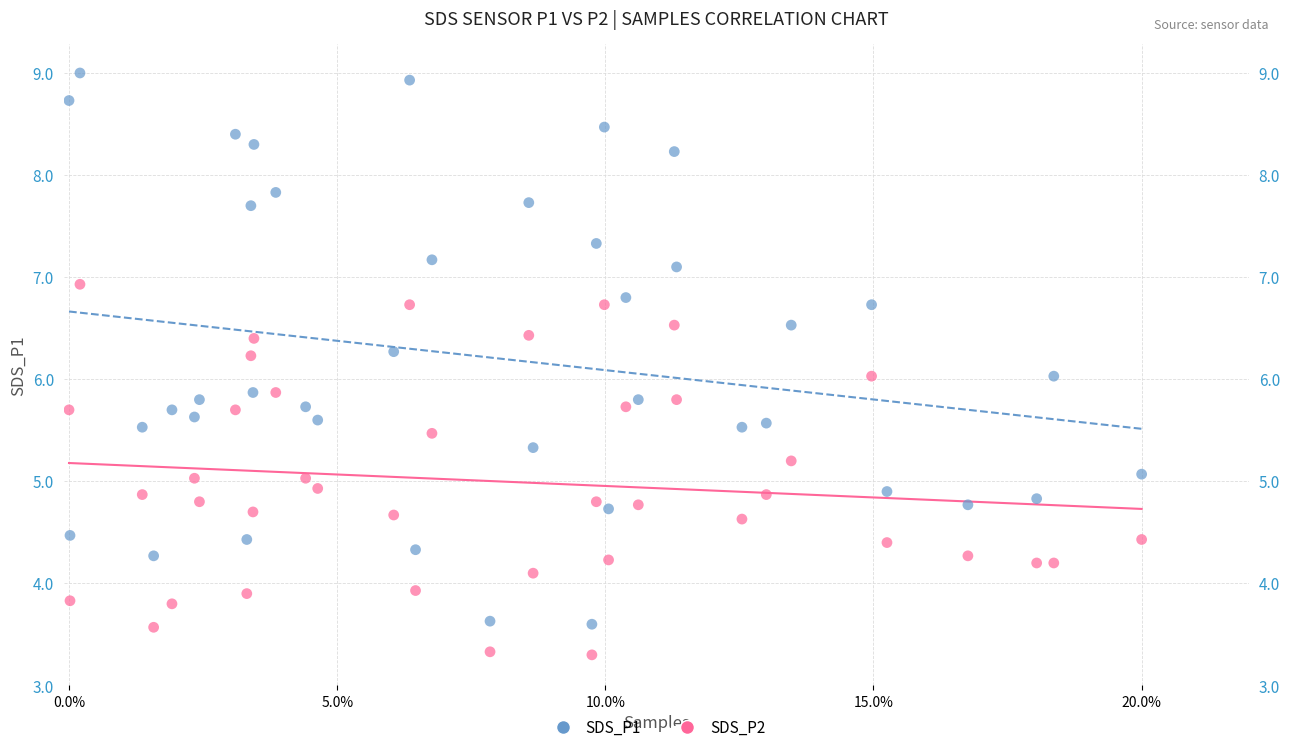

Which series reaches the maximum Y coordinate?

SDS_P1